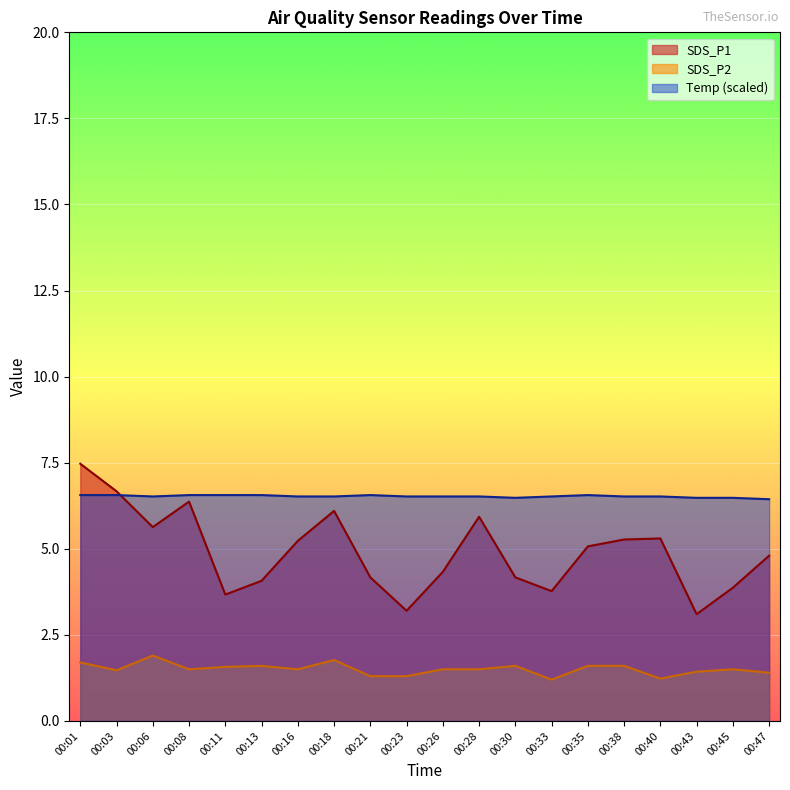

At which category is the sum across all series the highest?

00:01